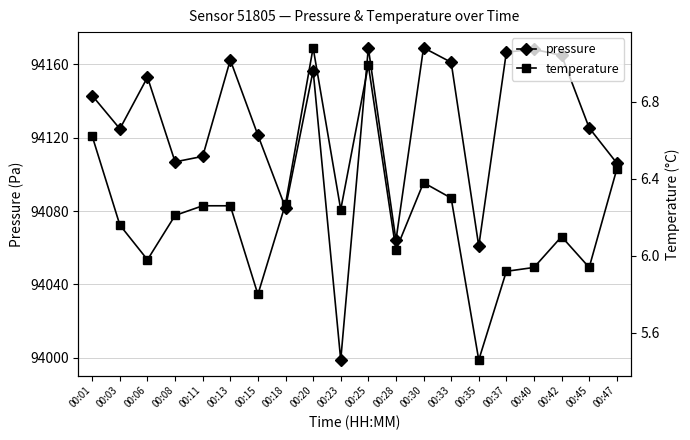

Count the number of data series in this chart.

2